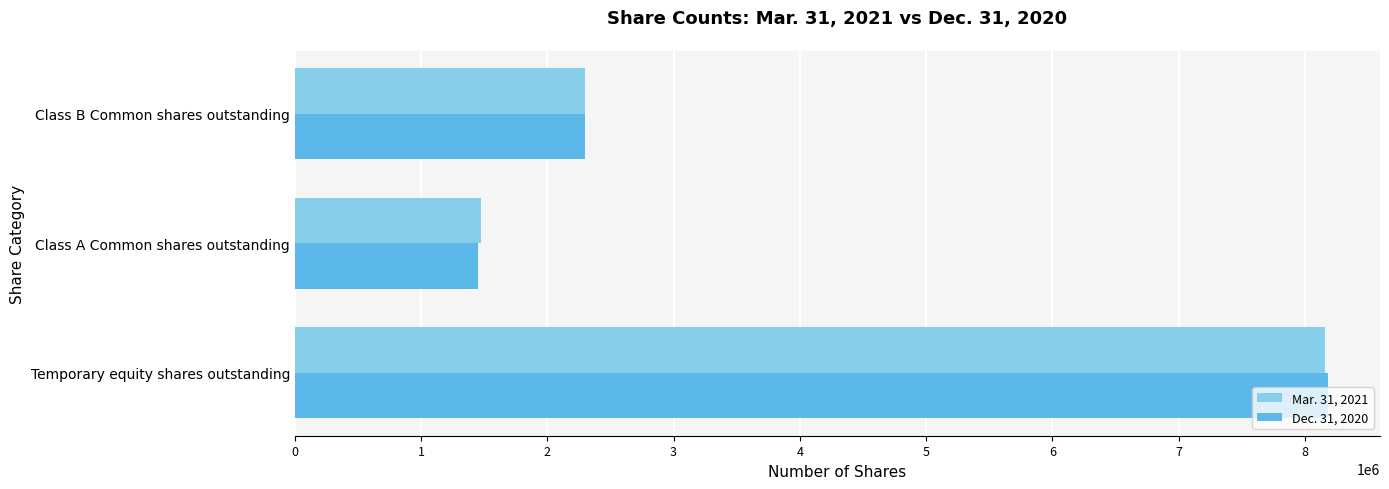

What is the total value across all series at Class A Common shares outstanding?

2919124